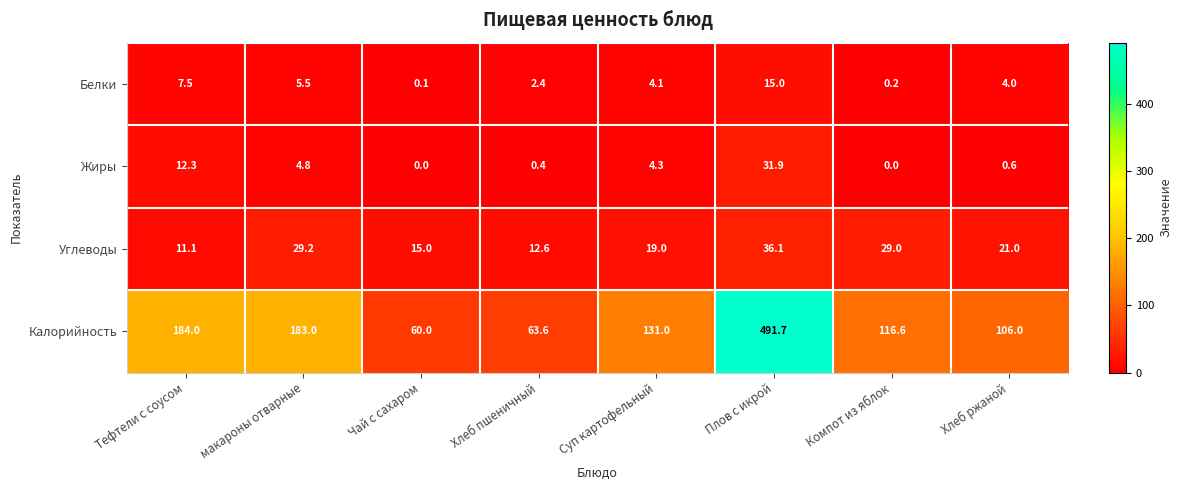

What is the sum of all Углеводы values?

173.0